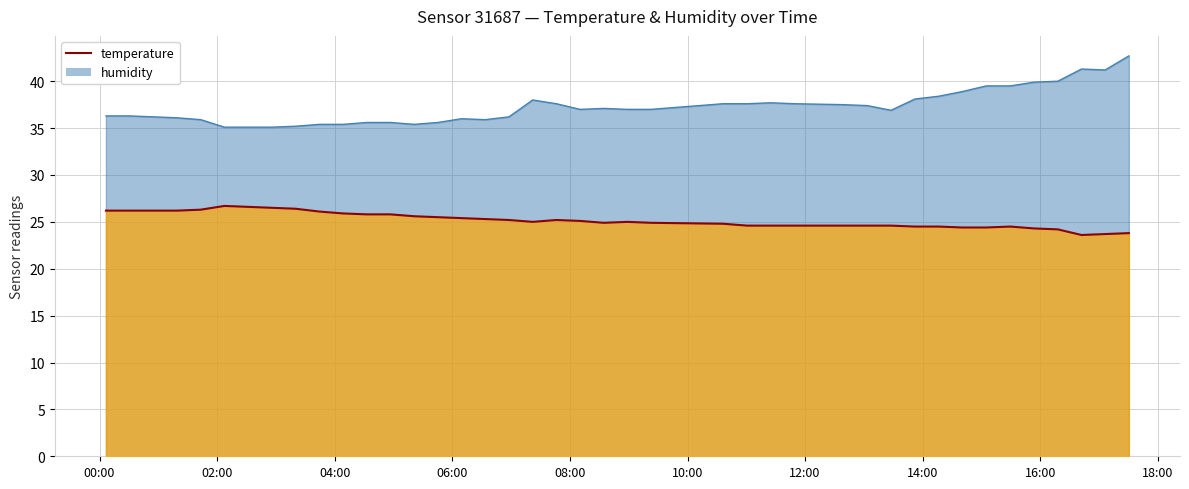

Is the value of temperature at 2023-03-23T16:42:01 greater than the value of humidity at 2023-03-23T00:54:55?

No